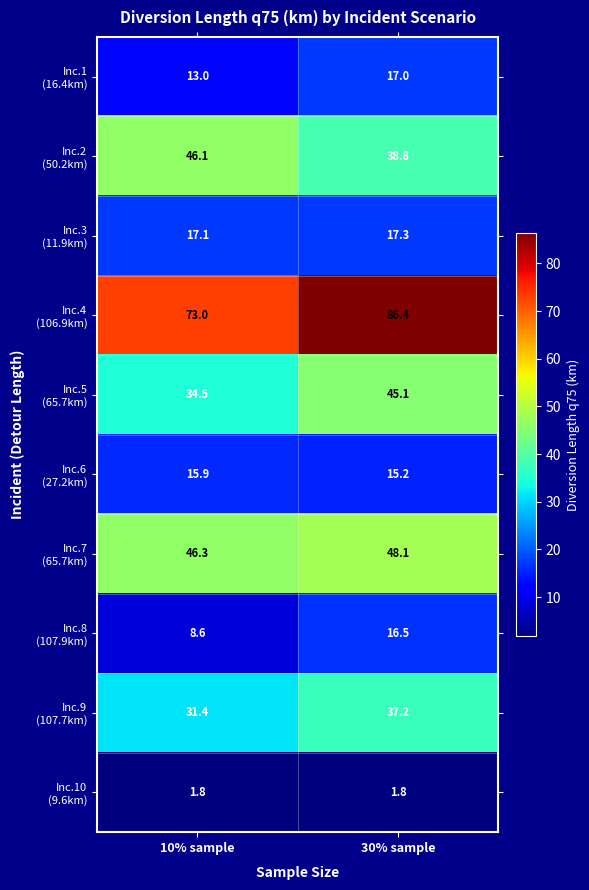

At which category is the sum across all series the highest?

30% sample